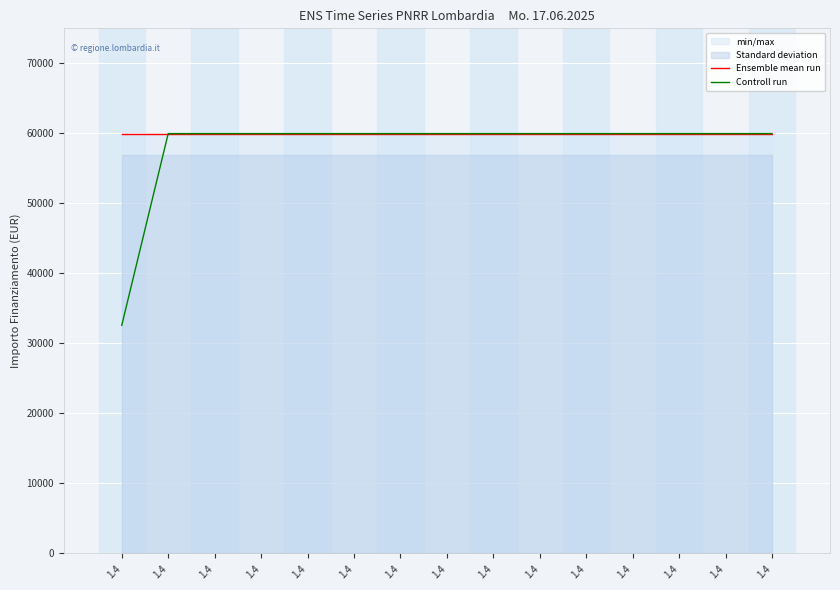

Which series has the largest total across all categories?

Ensemble mean run